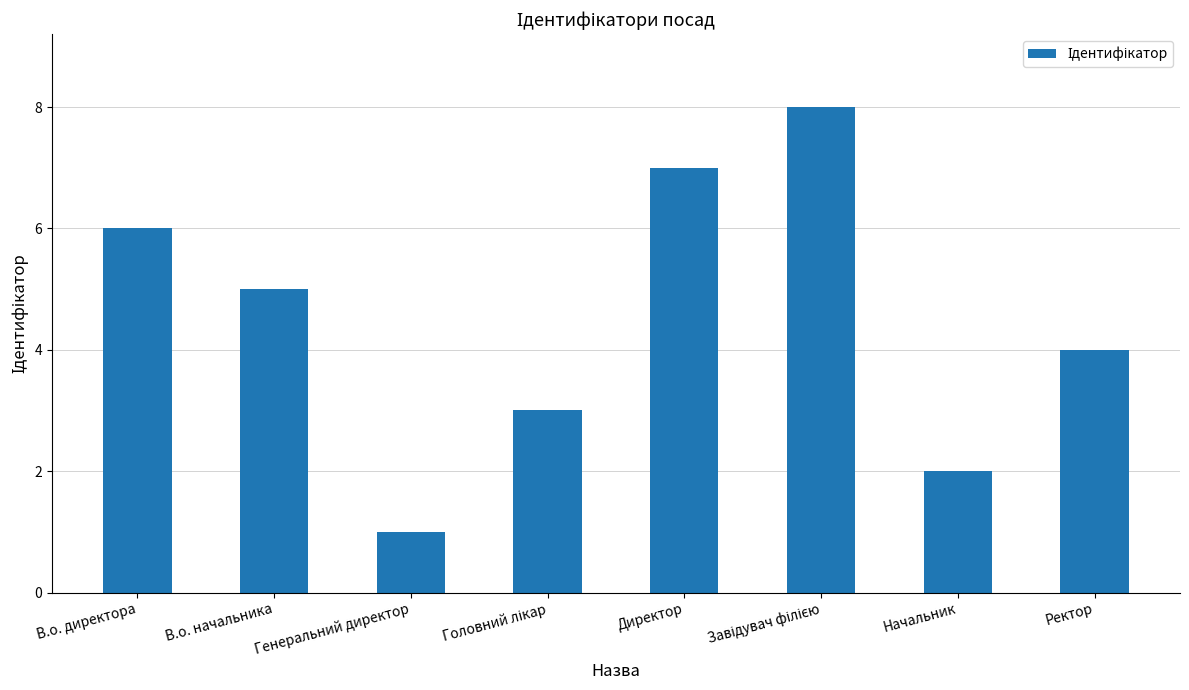

What value does the data have at Ректор?

4